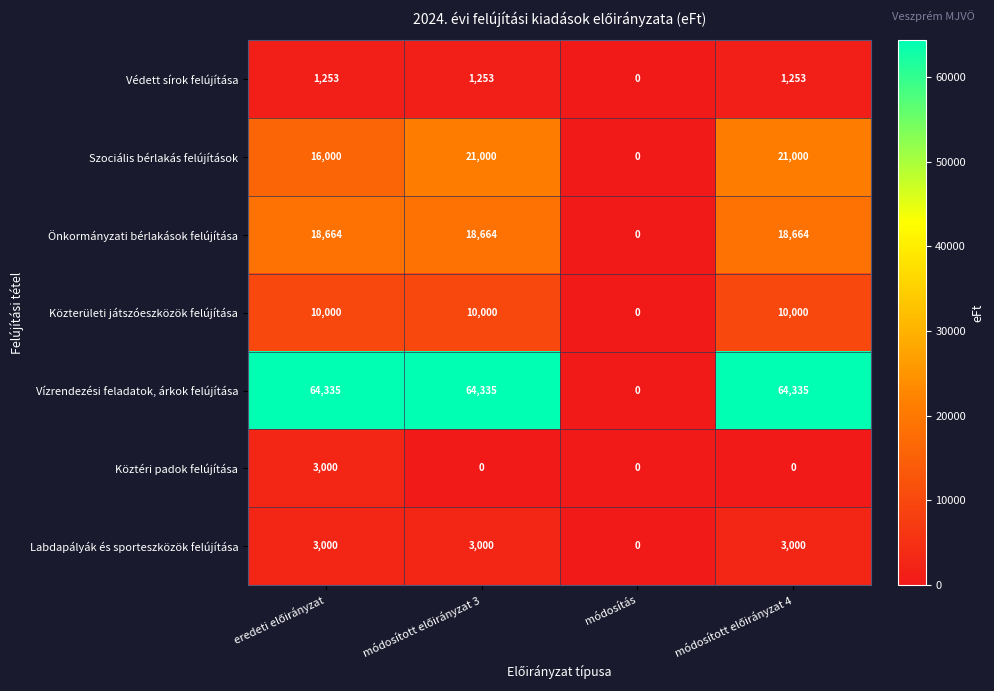

Which series has the largest total across all categories?

Vízrendezési feladatok, árkok felújítása